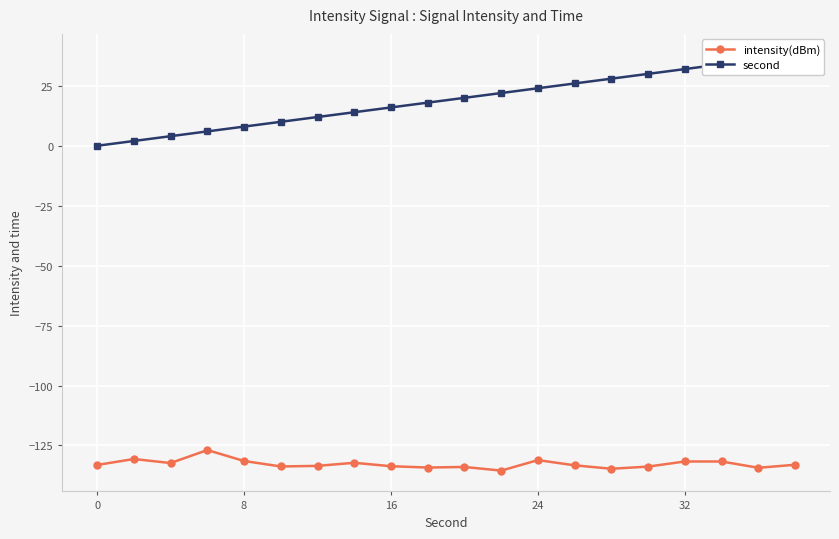

True or false: intensity(dBm) and second cross at least once.

False